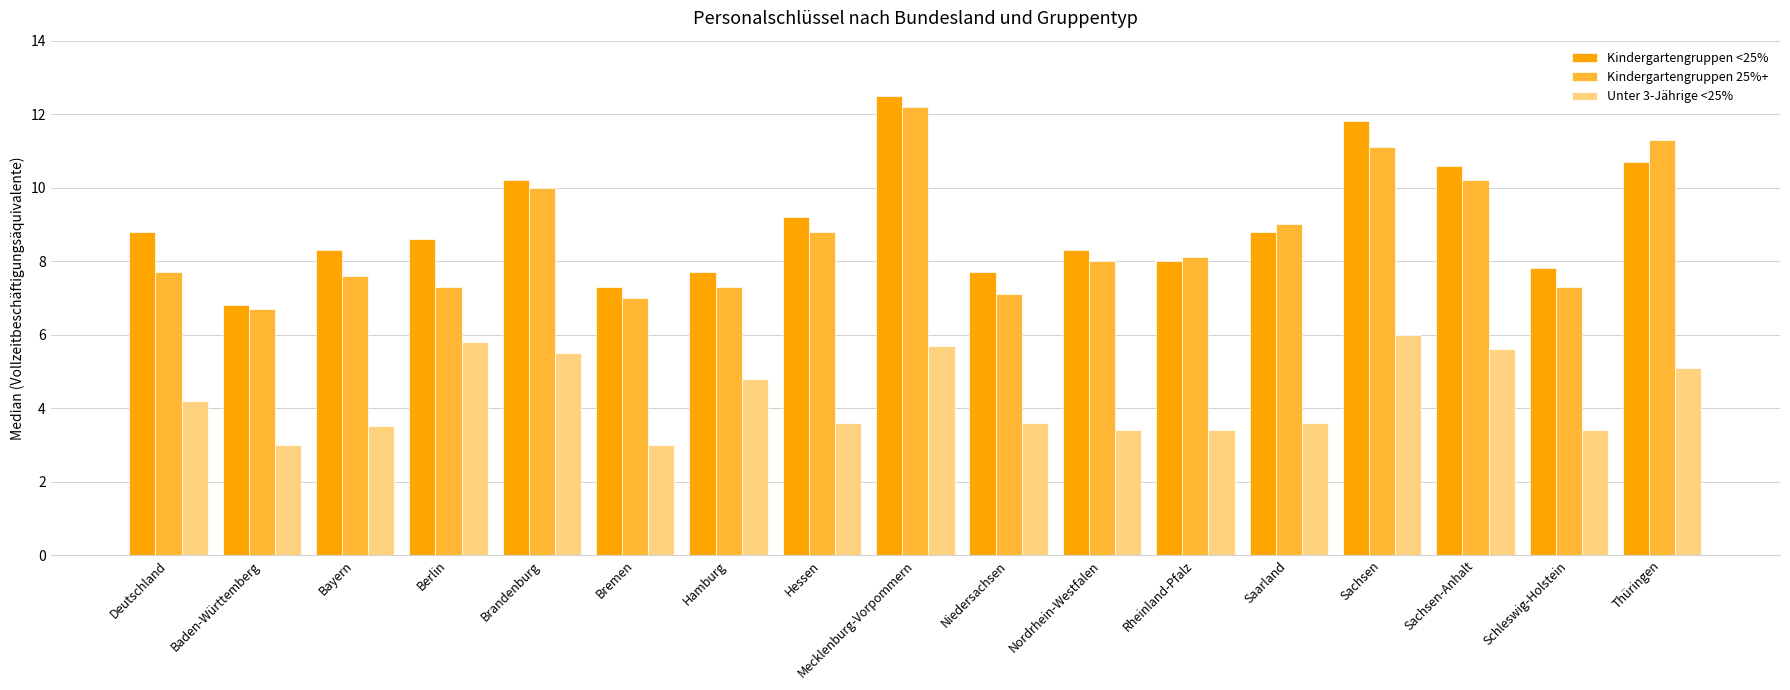

Count the number of categories in the chart.

17